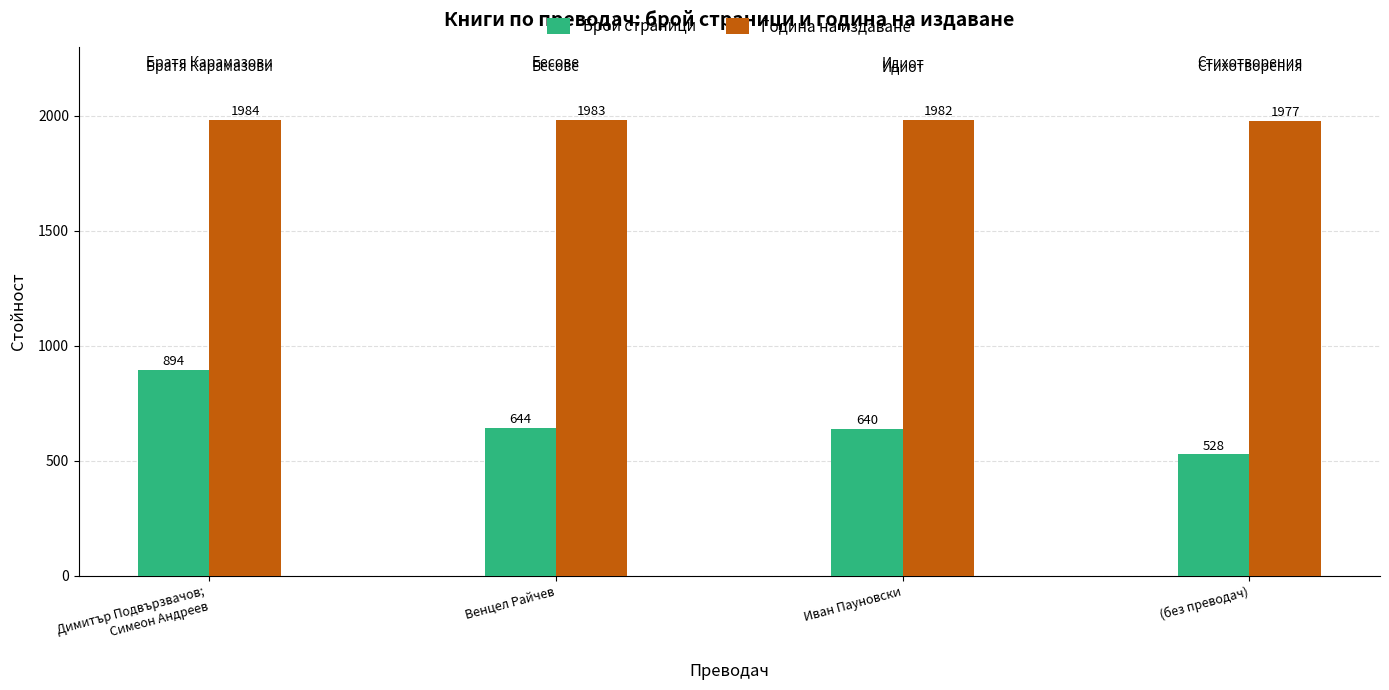

The value of Брой страници at Димитър Подвързвачов;
Симеон Андреев is 294. True or false?

False